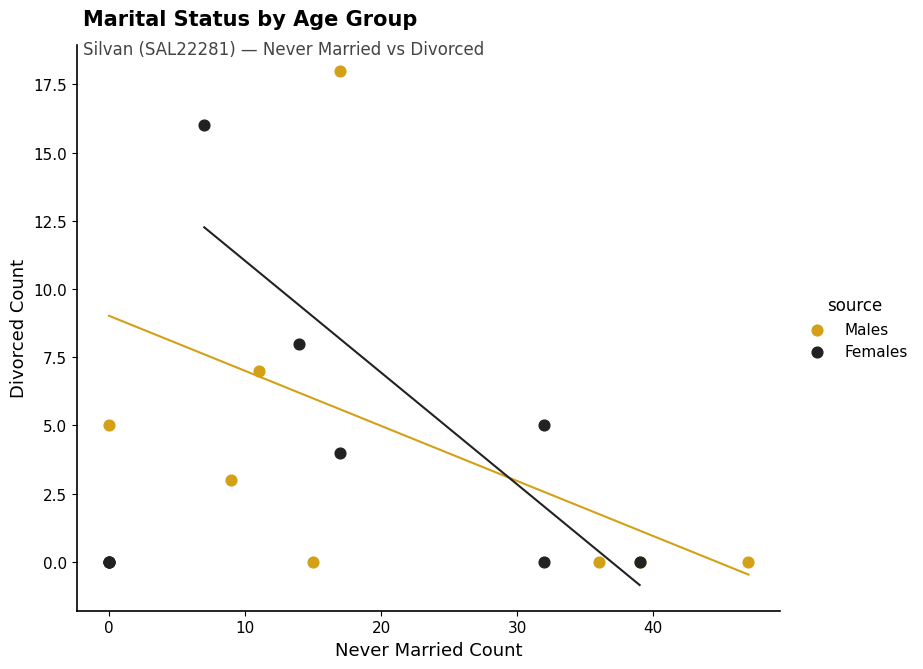

Which series reaches the maximum Y coordinate?

Males